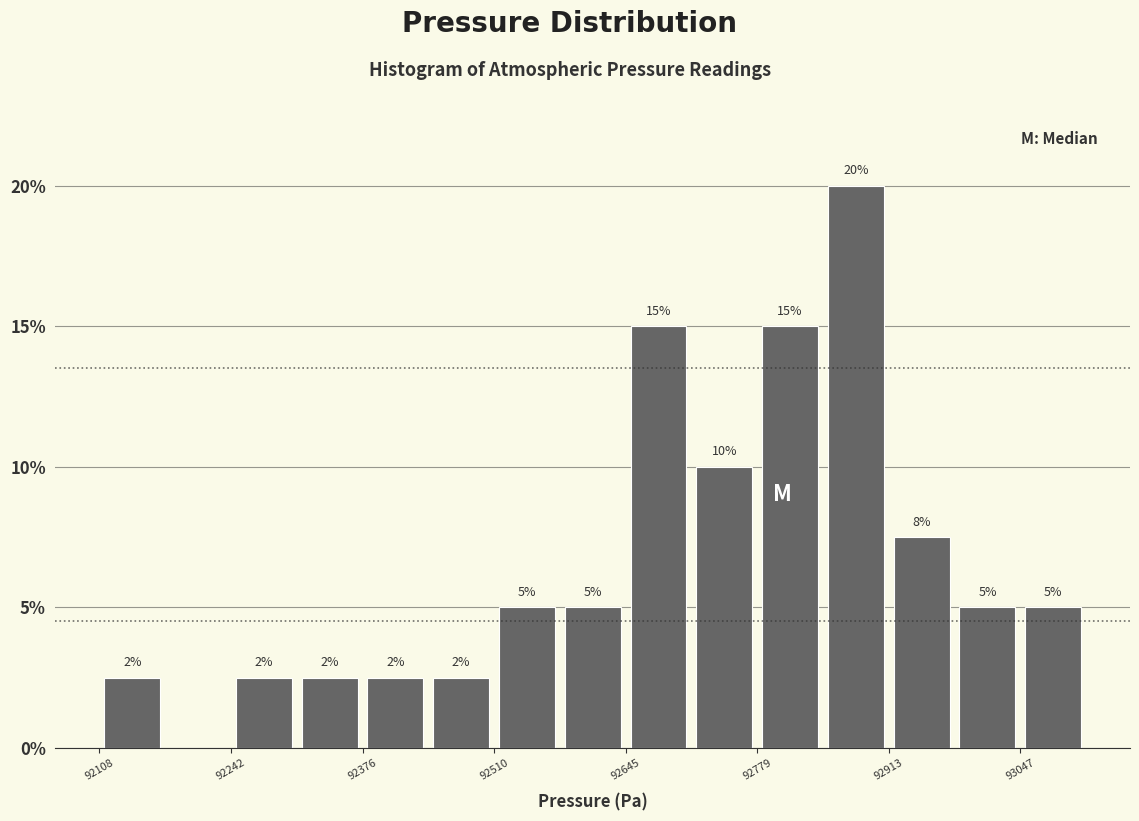

Around what value on the x-axis is the tallest bar? Give the approximate position of its centre, as read against the axis.

92880